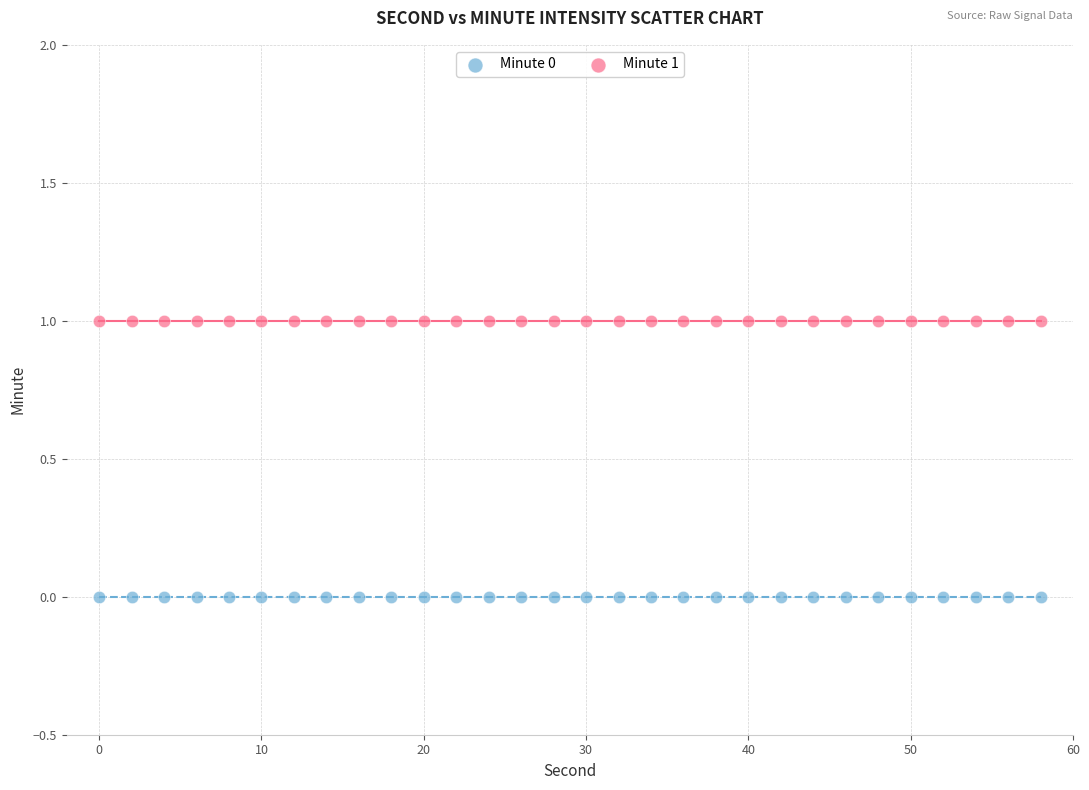

Which series contains the lowest Y value?

Minute 0